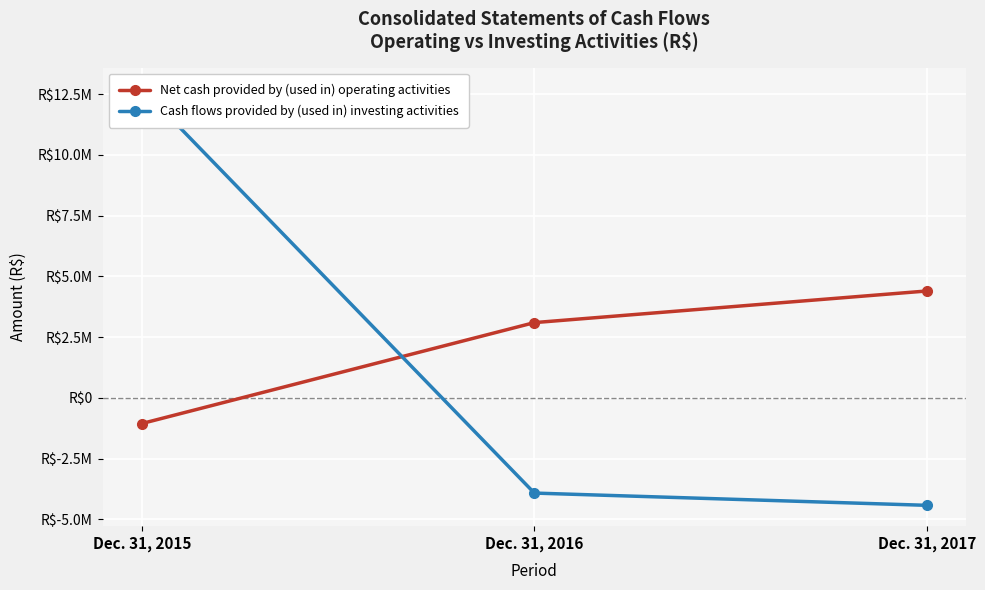

Rank the series by their maximum value, from lowest to highest.

Net cash provided by (used in) operating activities, Cash flows provided by (used in) investing activities